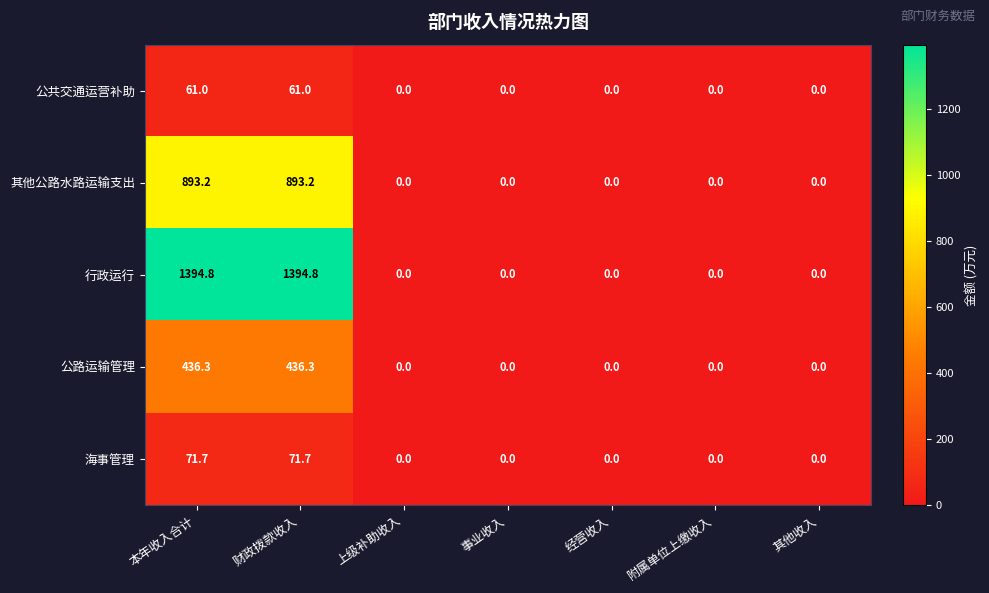

What is the sum of the 公共交通运营补助 values at 其他收入 and 本年收入合计?

61.0